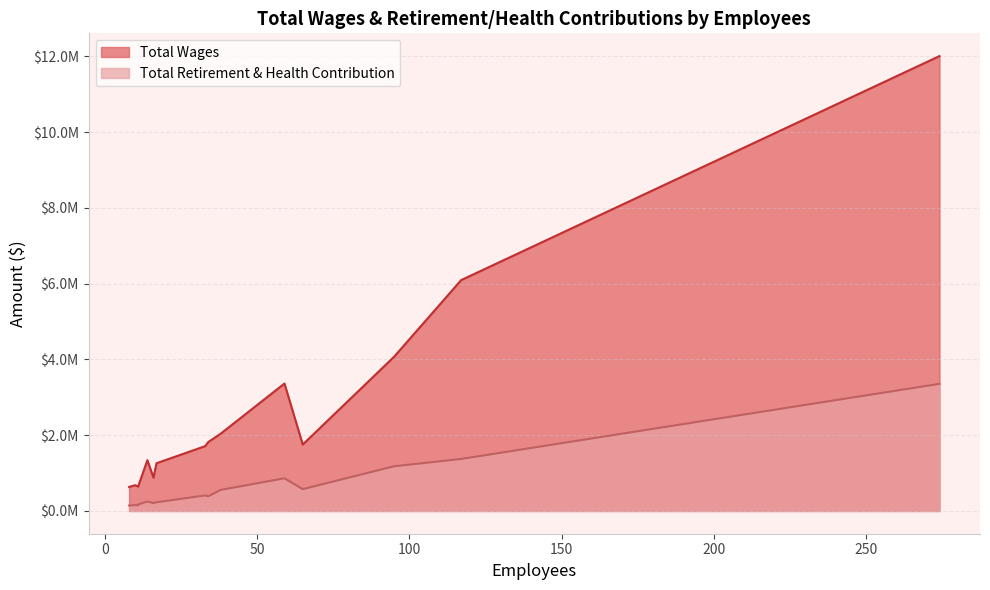

Between Sheriff-County Jail and Building Inspection, which series saw the biggest shift?

Total Wages